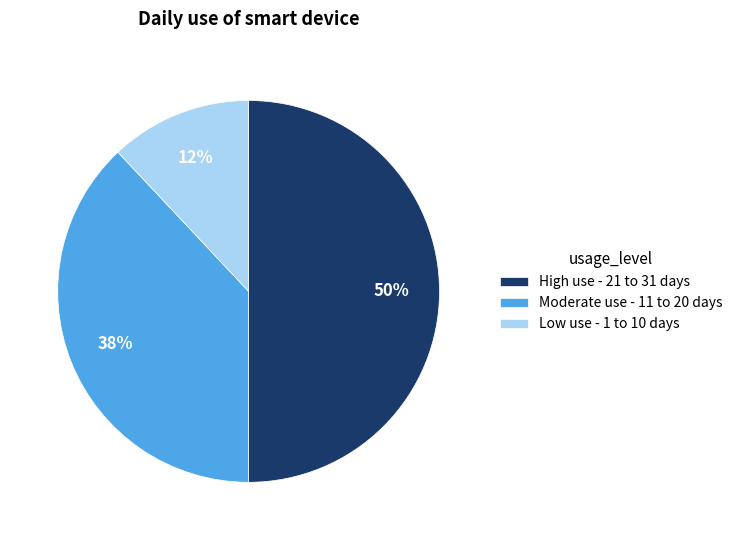

Rank the categories by value from highest to lowest.

High use - 21 to 31 days, Moderate use - 11 to 20 days, Low use - 1 to 10 days